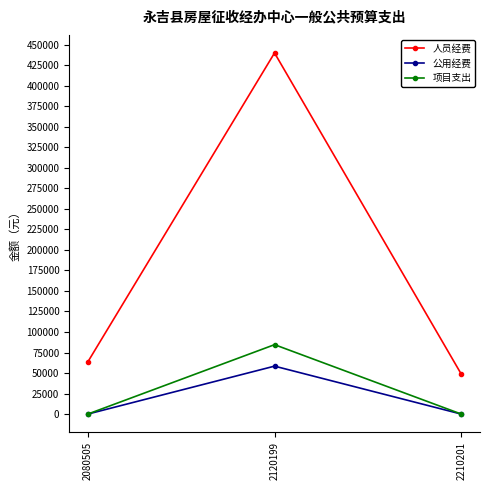

What is the difference between the maximum and minimum values in the 项目支出 series?

84553.6